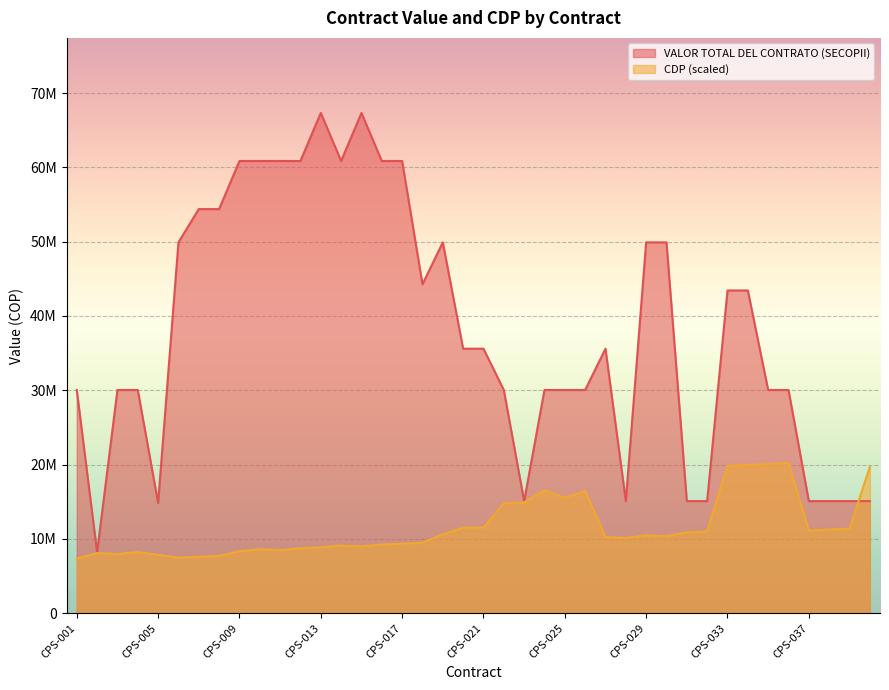

True or false: VALOR TOTAL DEL CONTRATO (SECOPII) has a value of 61910952.4 at CPS-018.

False